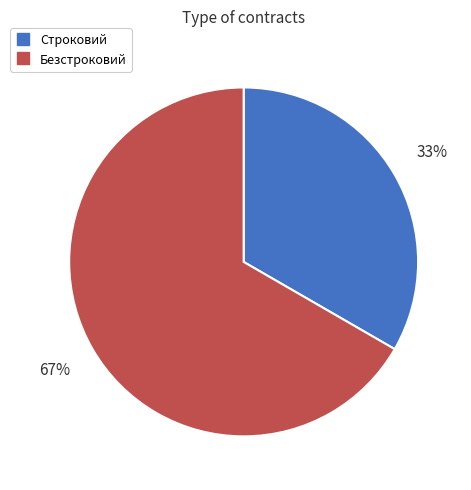

Which has a higher value, Строковий or Безстроковий?

Безстроковий